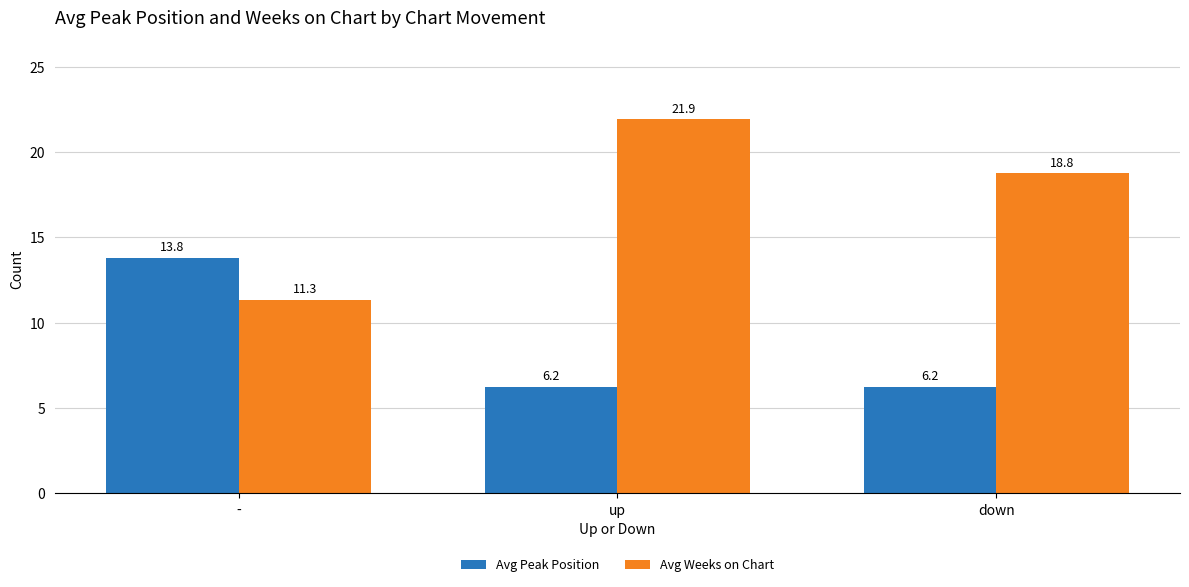

What value does the Avg Peak Position series have at -?

13.8